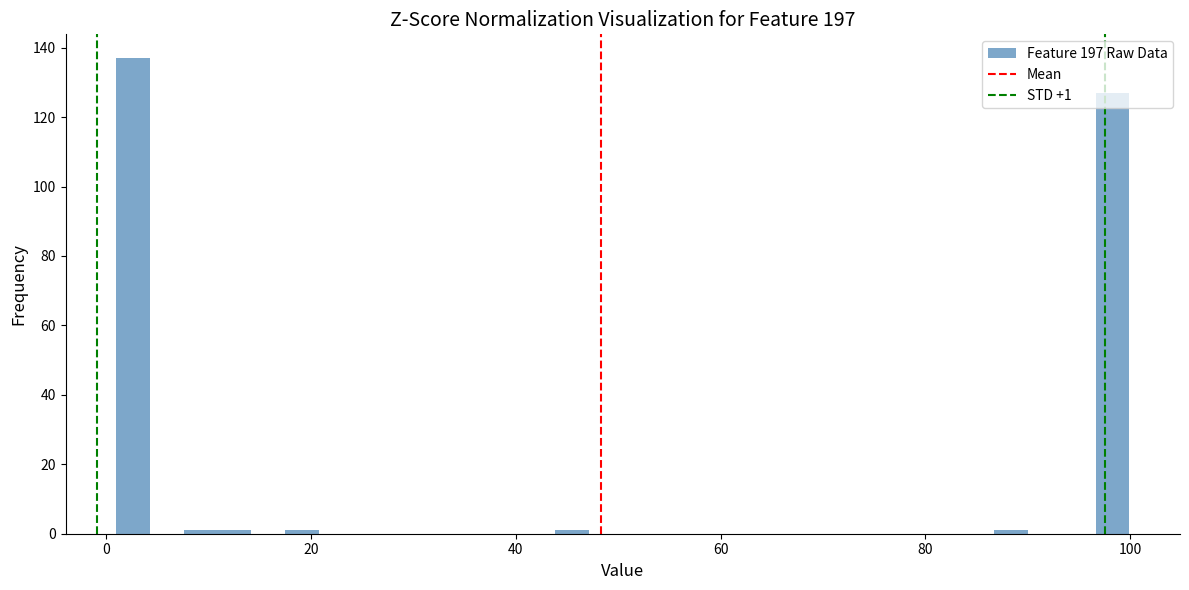

Read against the x-axis, roughly where is the centre of the tallest bar?

2